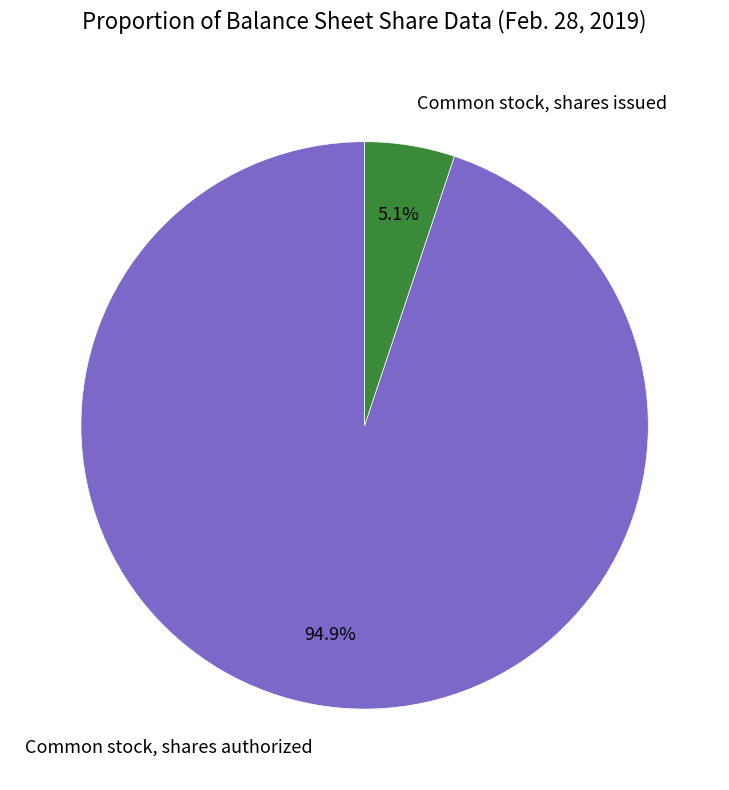

Rank the categories by value from lowest to highest.

Common stock, shares issued, Common stock, shares authorized